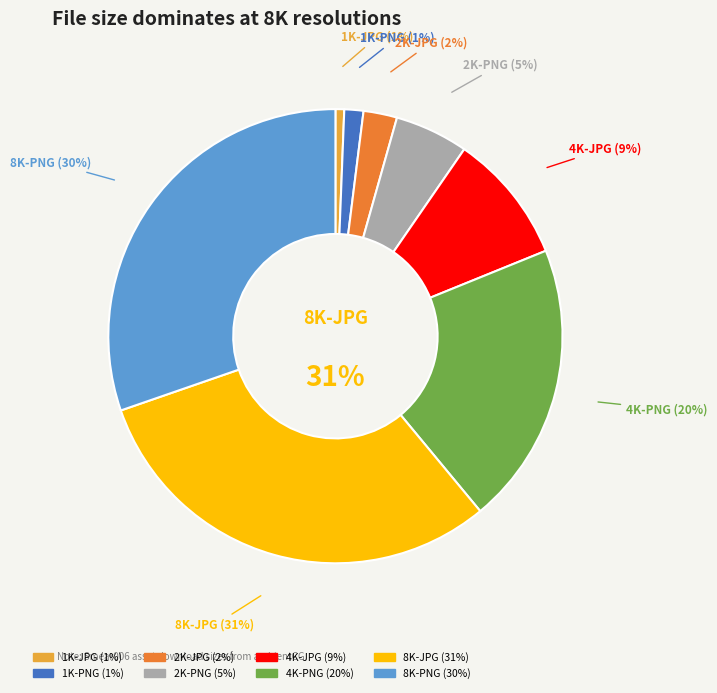

To the nearest percent, what is the average slice percentage?

12%